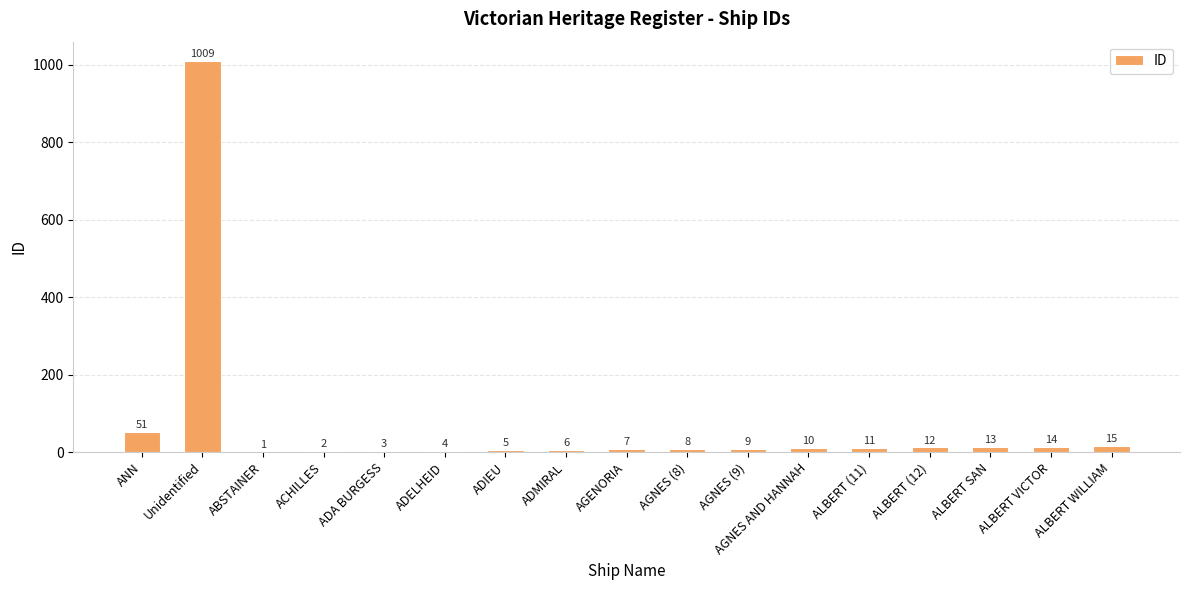

What is the greatest value displayed?

1009